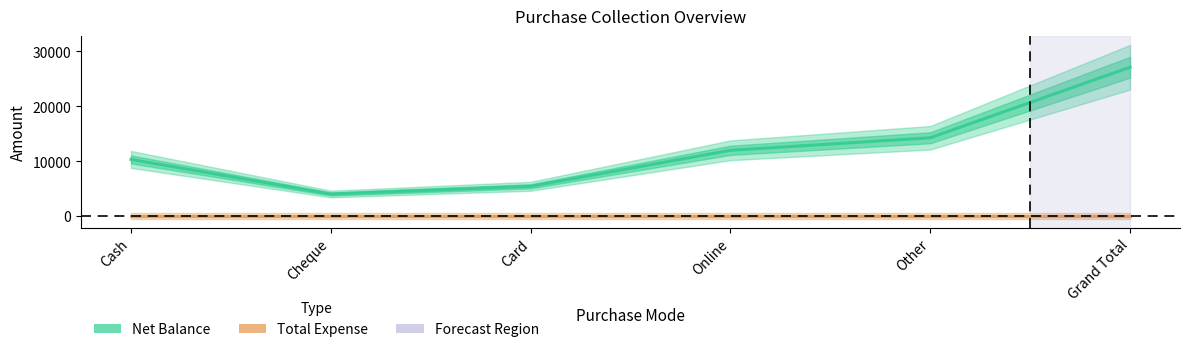

Reading left to right, transcribe all the data shown in this chart.

Net Balance: Cash=10333.1	Cheque=4043.9	Card=5447.7	Online=11994.7	Other=14272.2	Grand Total=27108.4
Total Expense: Cash=0.0	Cheque=0.0	Card=0.0	Online=0.0	Other=0.0	Grand Total=0.0